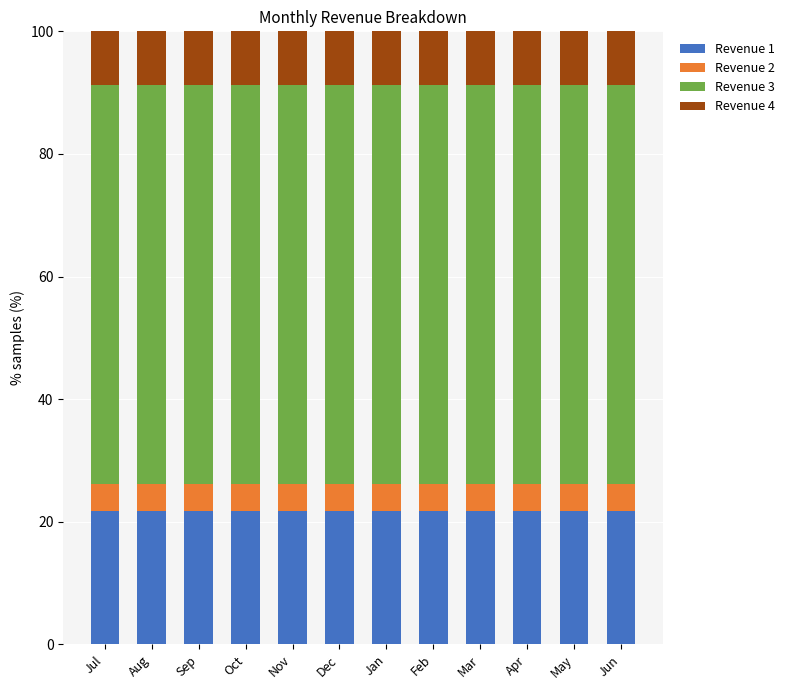

True or false: Revenue 1 has a value of 30.9 at Apr.

False